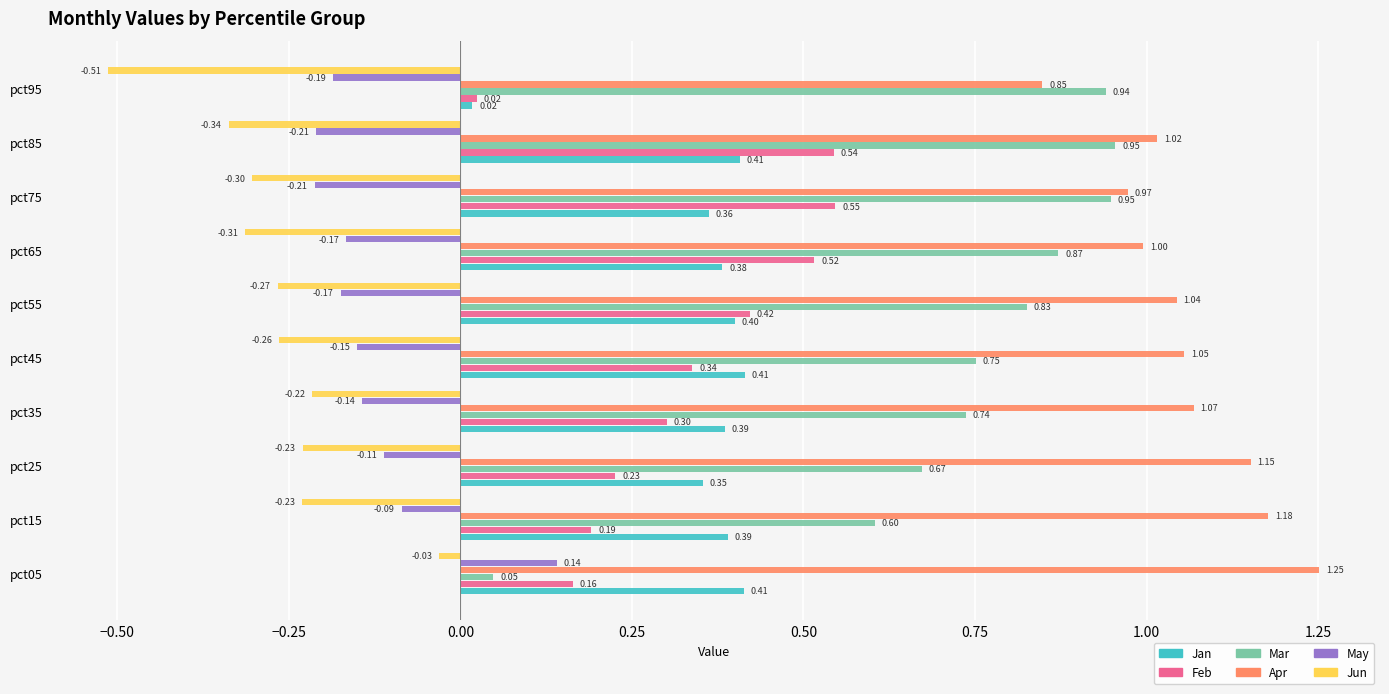

Which series has the widest spread of values?

Mar